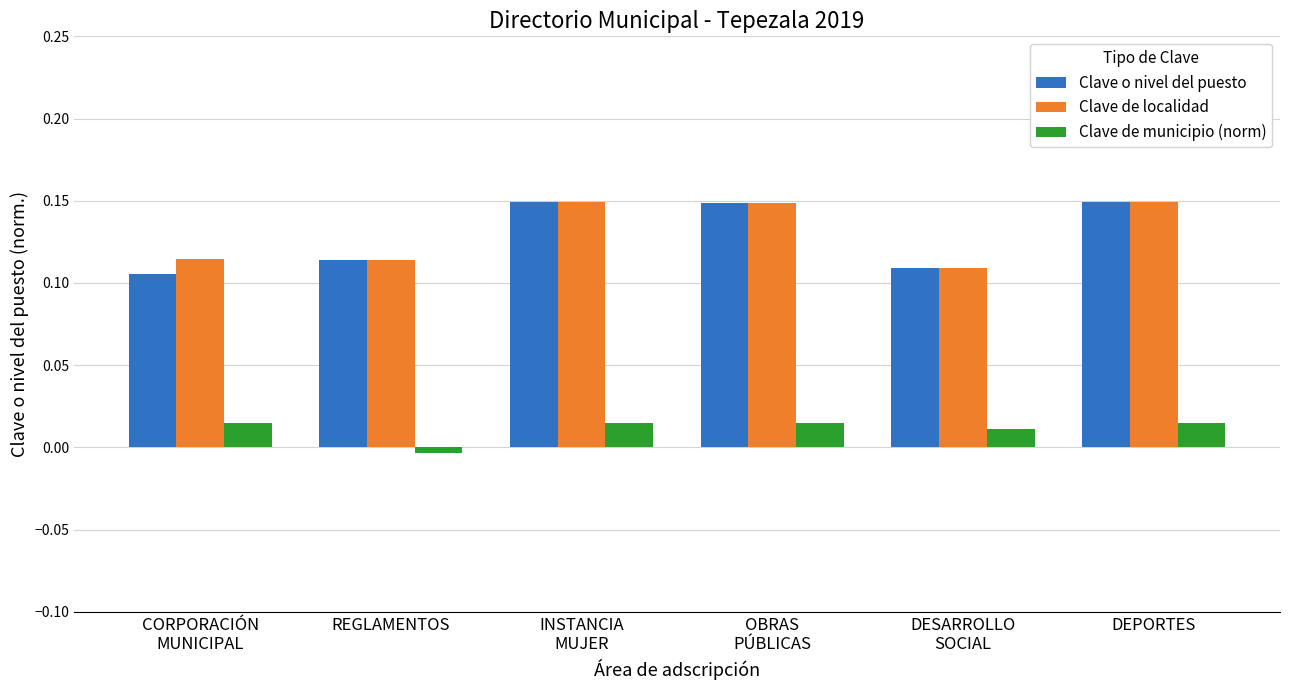

Count the Clave o nivel del puesto values in the range 0 to 1.

6